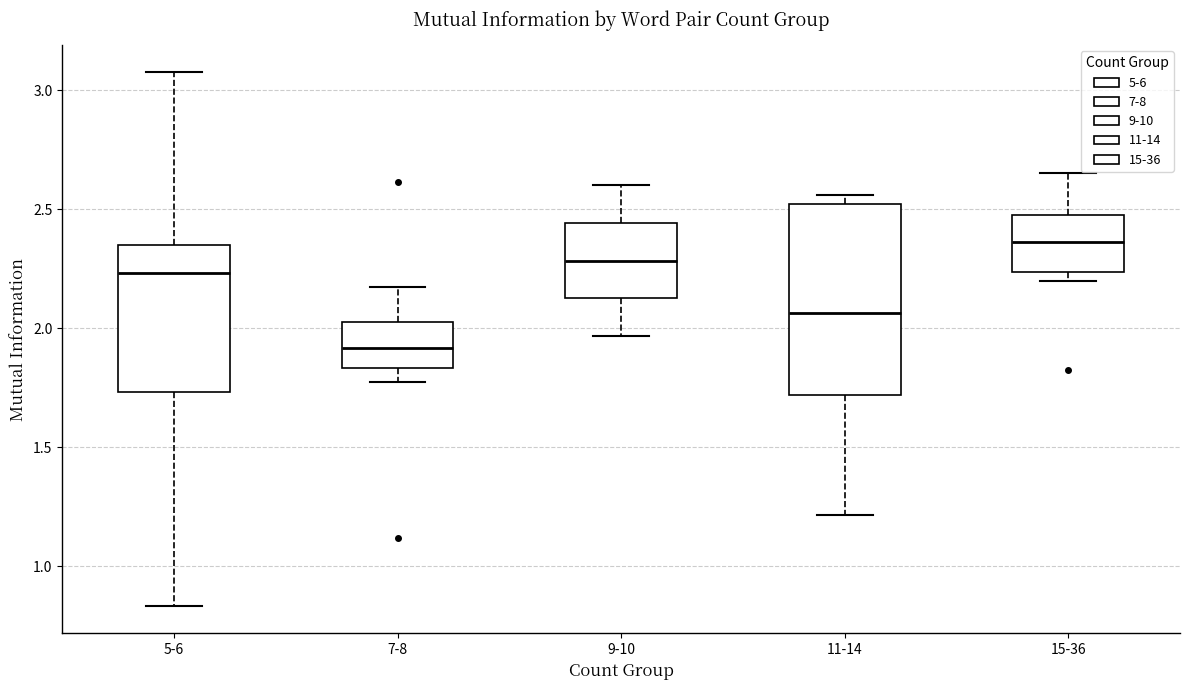

Reading left to right, transcribe this box plot: for each box, give where its median line is, the range the box spans, and where its two whiskers end, as read against the y-axis. The values are not printed on the chart, so give them approximately, as read against the axis.

5-6: median 2.25, box 1.75 to 2.35, whiskers 0.85 to 3.10
7-8: median 1.90, box 1.85 to 2.05, whiskers 1.75 to 2.20
9-10: median 2.30, box 2.15 to 2.45, whiskers 1.95 to 2.60
11-14: median 2.05, box 1.70 to 2.50, whiskers 1.20 to 2.55
15-36: median 2.35, box 2.25 to 2.50, whiskers 2.20 to 2.65